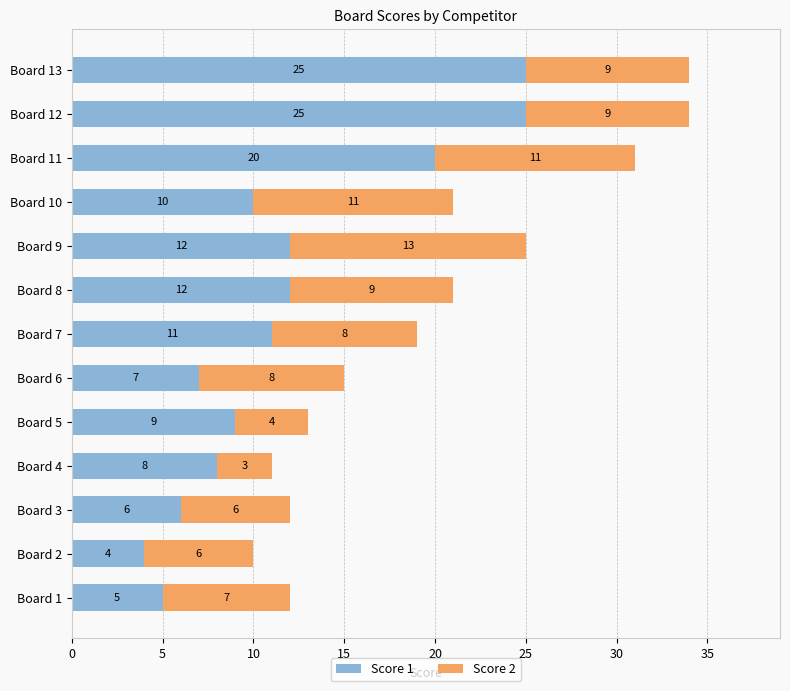

At which label does Score 1 reach its minimum?

Board 2